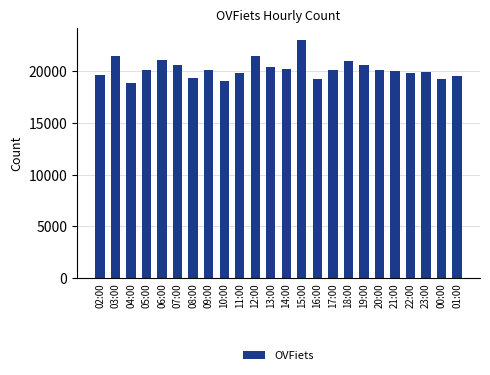

Read the value at 14:00, to the nearest 100.

20200